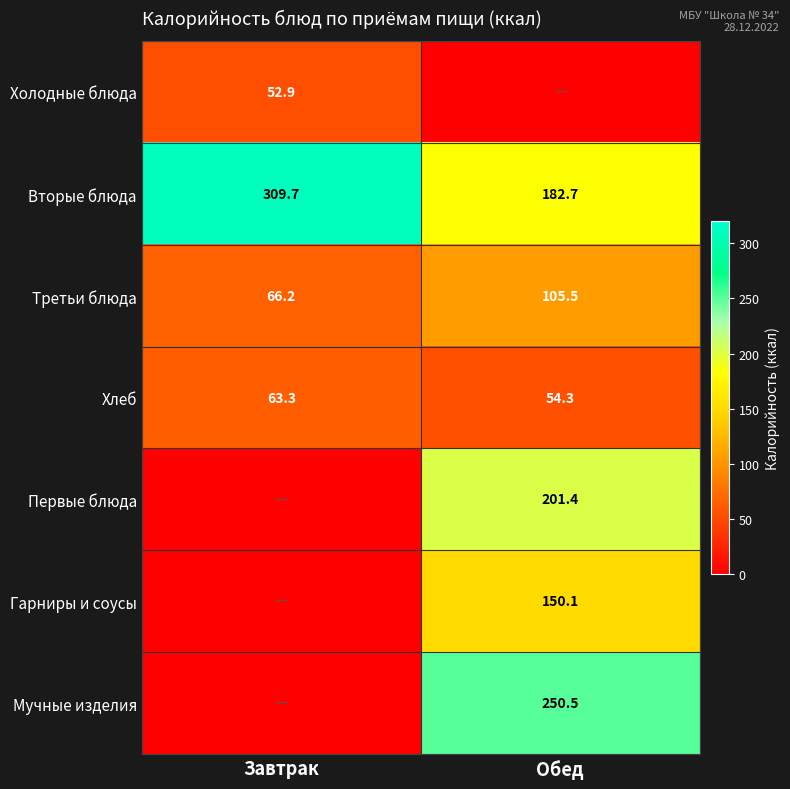

How many data points in Вторые блюда are above 309?

1